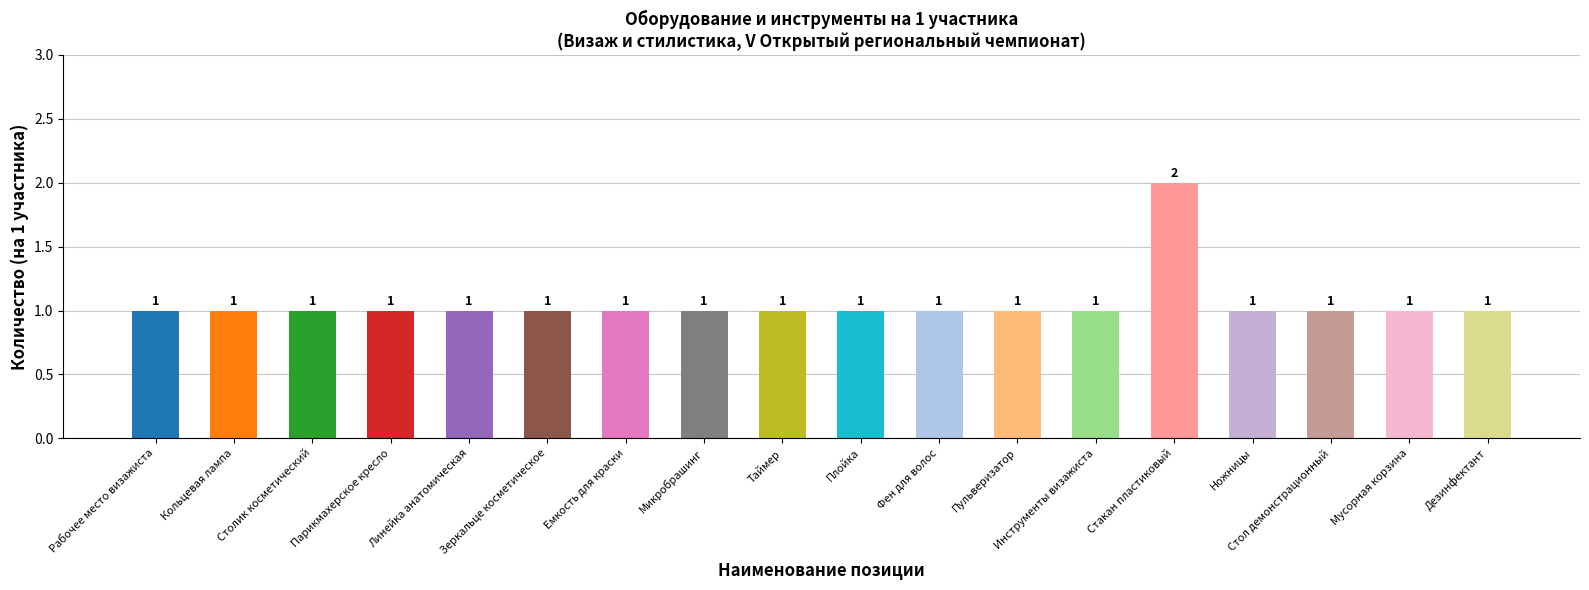

Does the chart contain stacked bars?

No